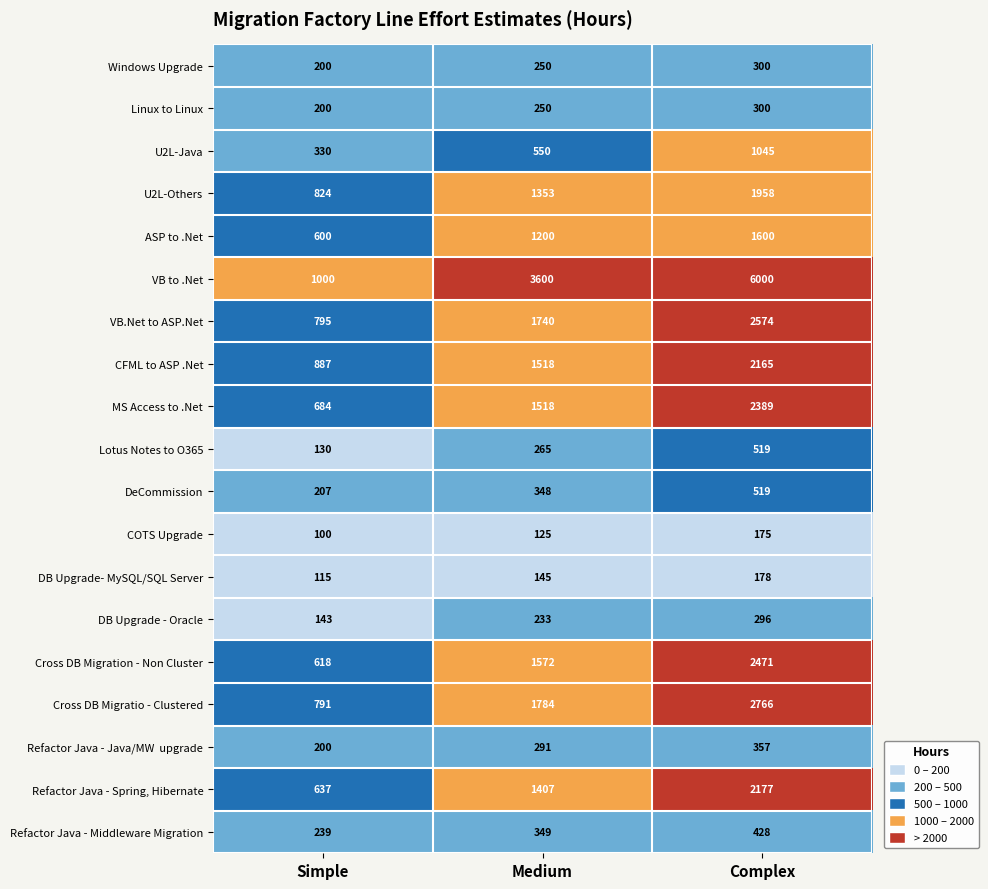

What is the smallest value displayed?

100